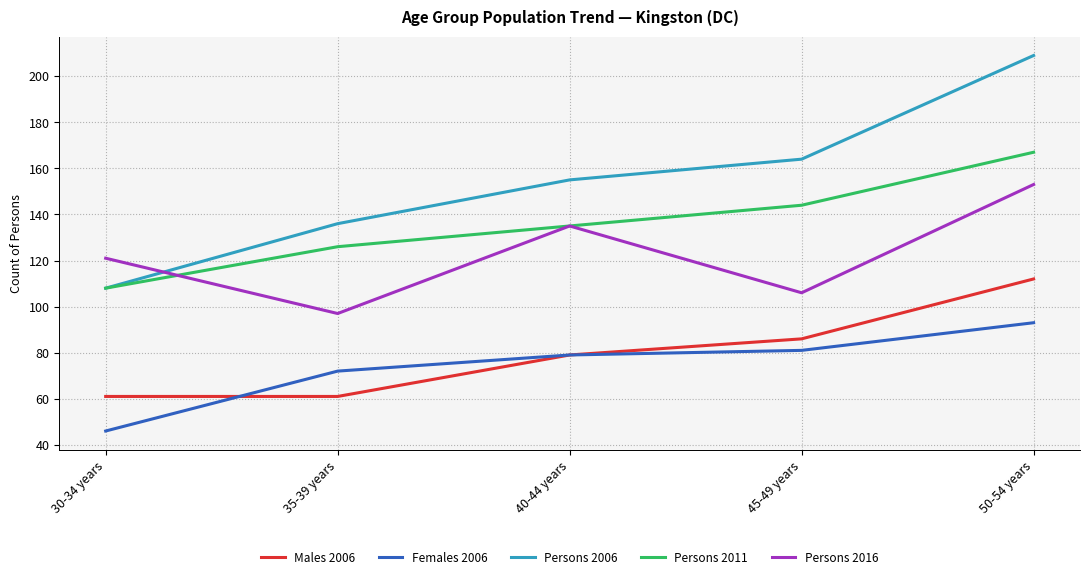

Reading right to left, extract all data points from this chart.

Males 2006: 50-54 years=112	45-49 years=86	40-44 years=79	35-39 years=61	30-34 years=61
Females 2006: 50-54 years=93	45-49 years=81	40-44 years=79	35-39 years=72	30-34 years=46
Persons 2006: 50-54 years=209	45-49 years=164	40-44 years=155	35-39 years=136	30-34 years=108
Persons 2011: 50-54 years=167	45-49 years=144	40-44 years=135	35-39 years=126	30-34 years=108
Persons 2016: 50-54 years=153	45-49 years=106	40-44 years=135	35-39 years=97	30-34 years=121